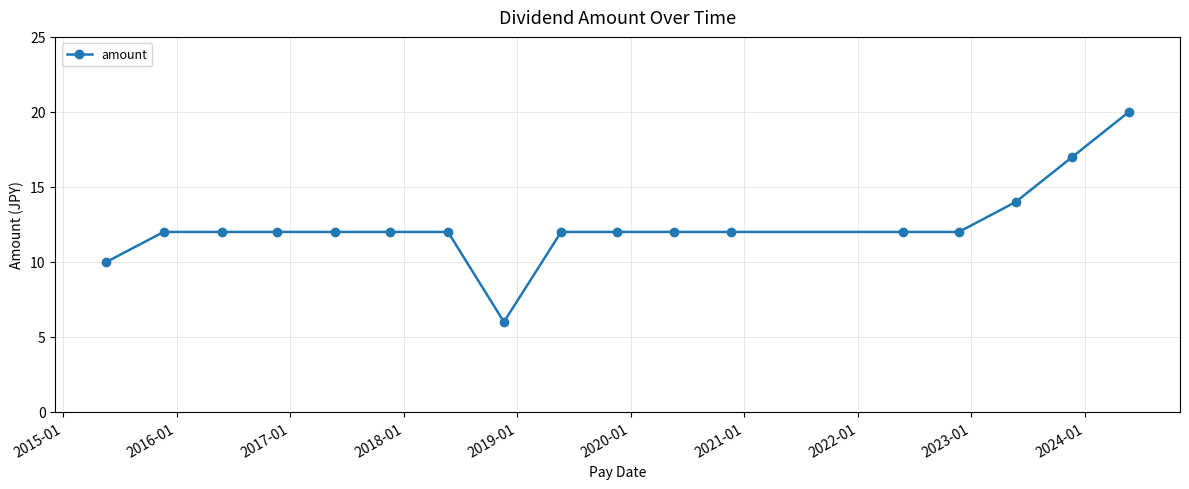

Count the number of categories in the chart.

17